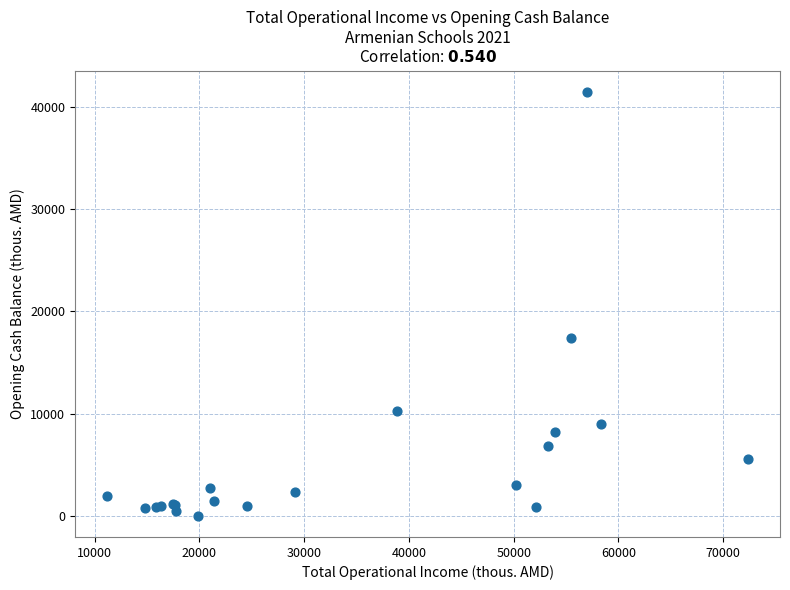

What Y value in the scatter plot is closest to 20741?

17402.4